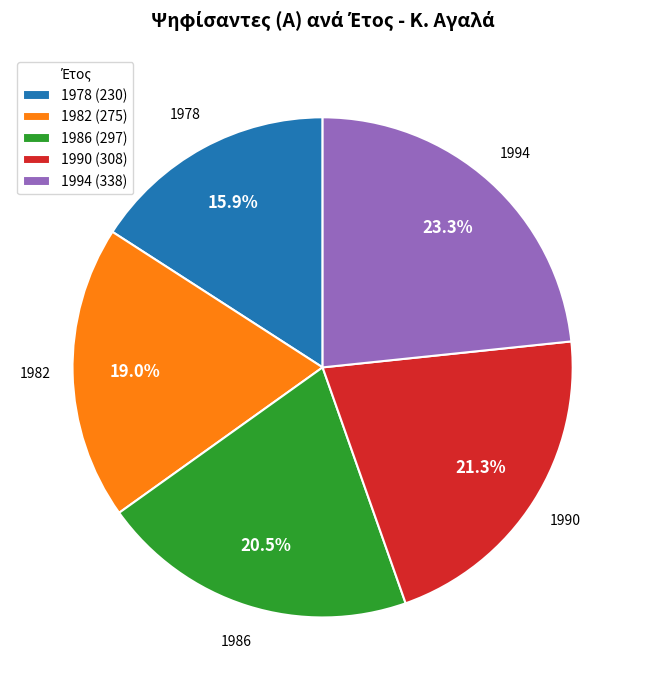

Which category has the smallest portion of the pie?

1978